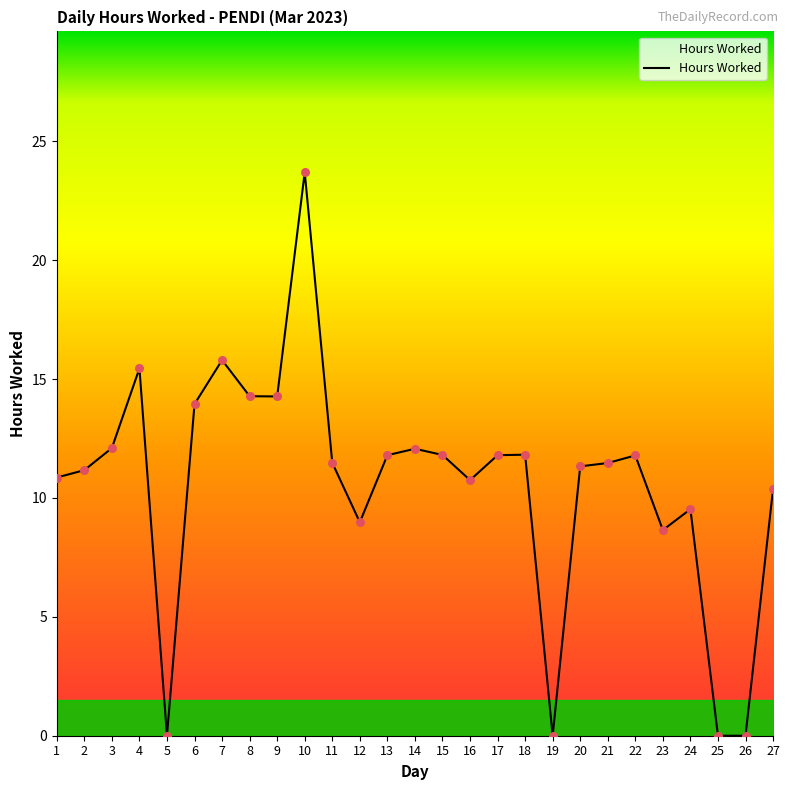

What is the change in value from 7 to 27?

-5.4